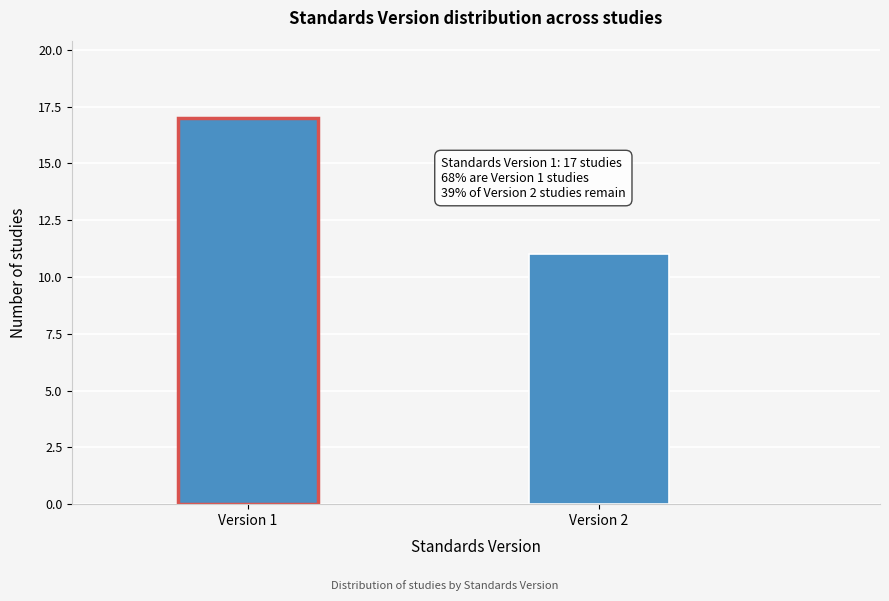

Reading right to left, transcribe all the data shown in this chart.

Version 2=11	Version 1=17